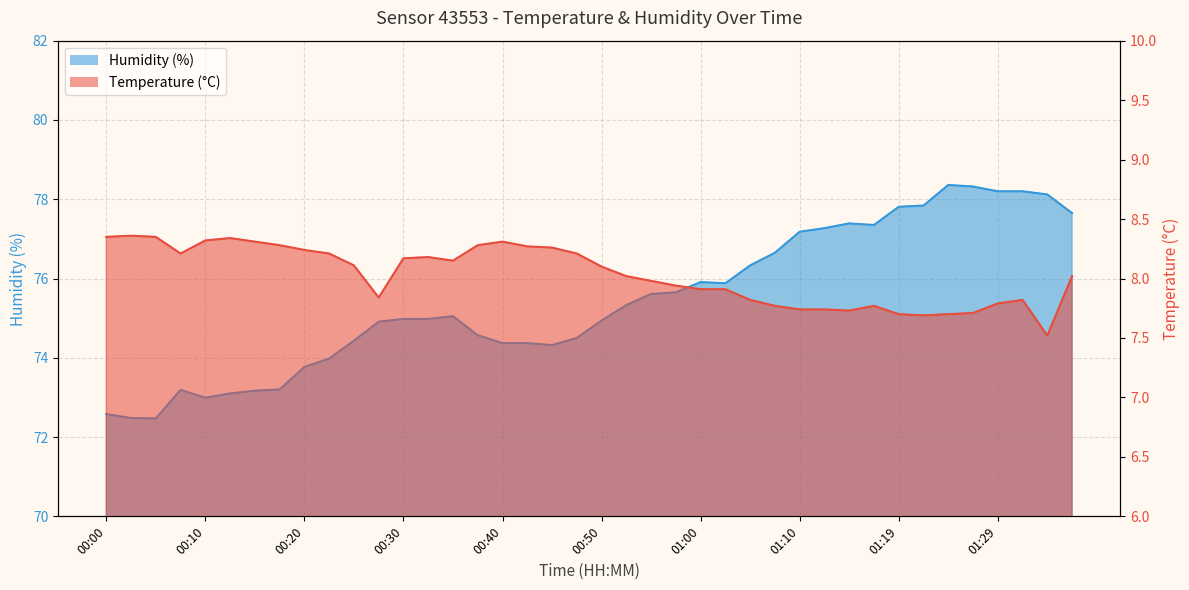

List the series in order of their peak value, lowest first.

temperature, humidity